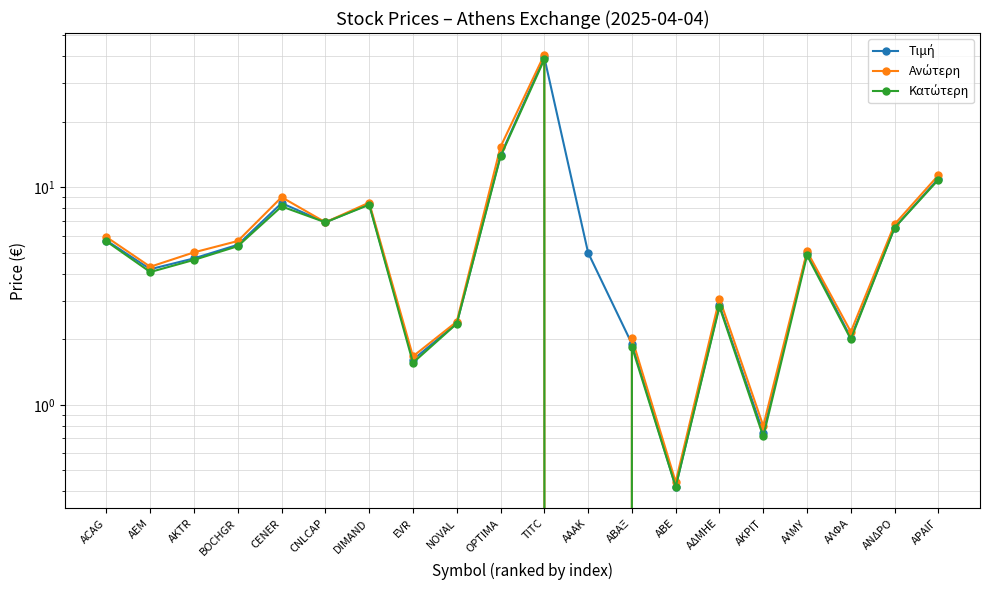

At which label does Κατώτερη first exceed 4?

ACAG